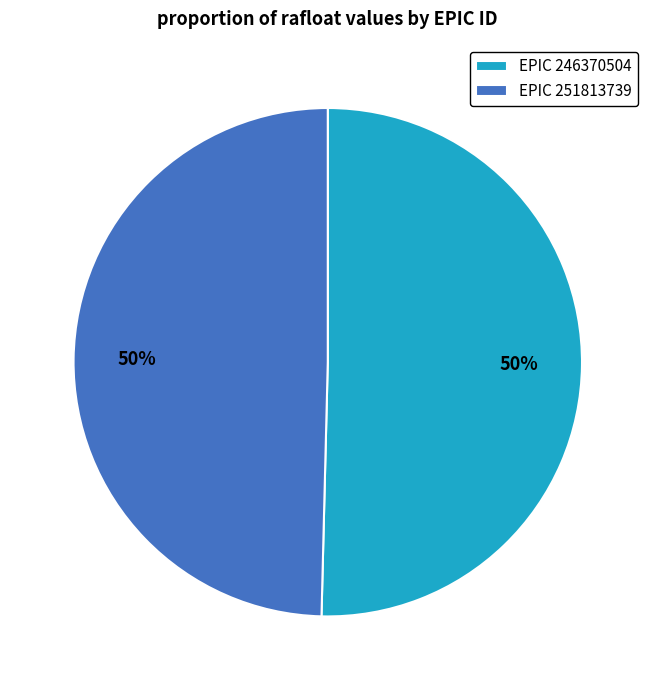

The EPIC 246370504 slice represents 63% of the pie. True or false?

False